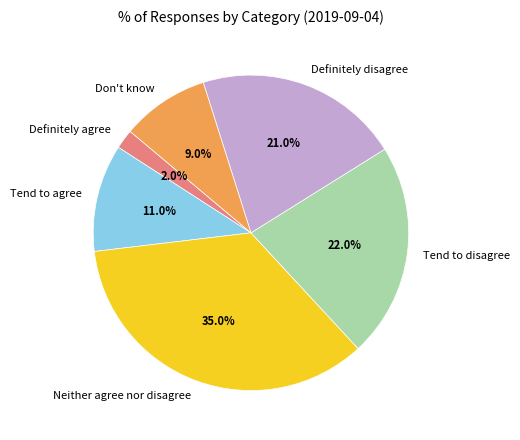

To the nearest percent, what percentage of the pie is Tend to disagree?

22%